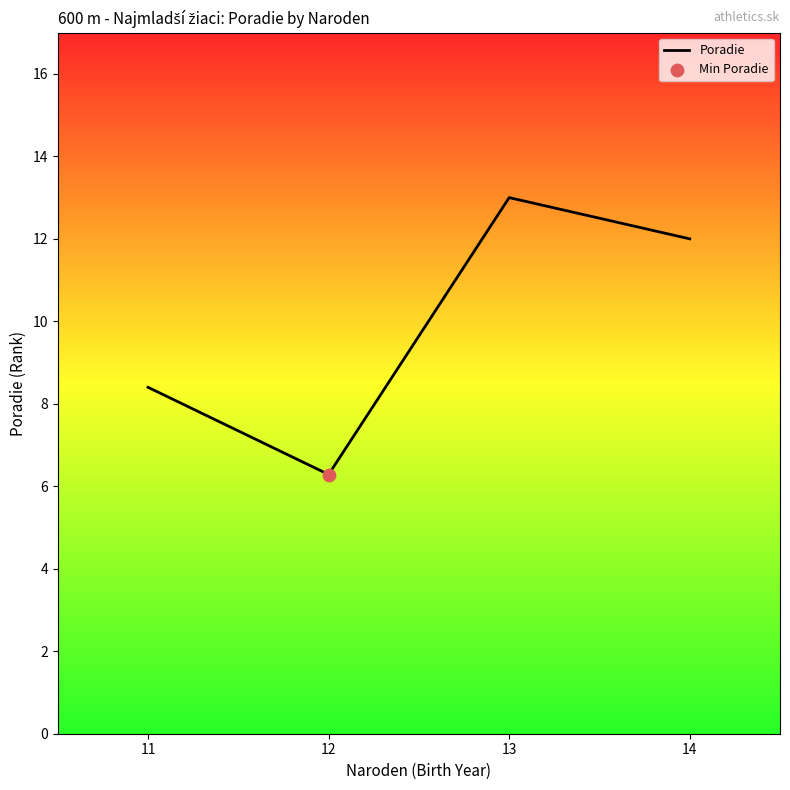

Approximately how many times larger is the value at 12 compared to 13?

0.5